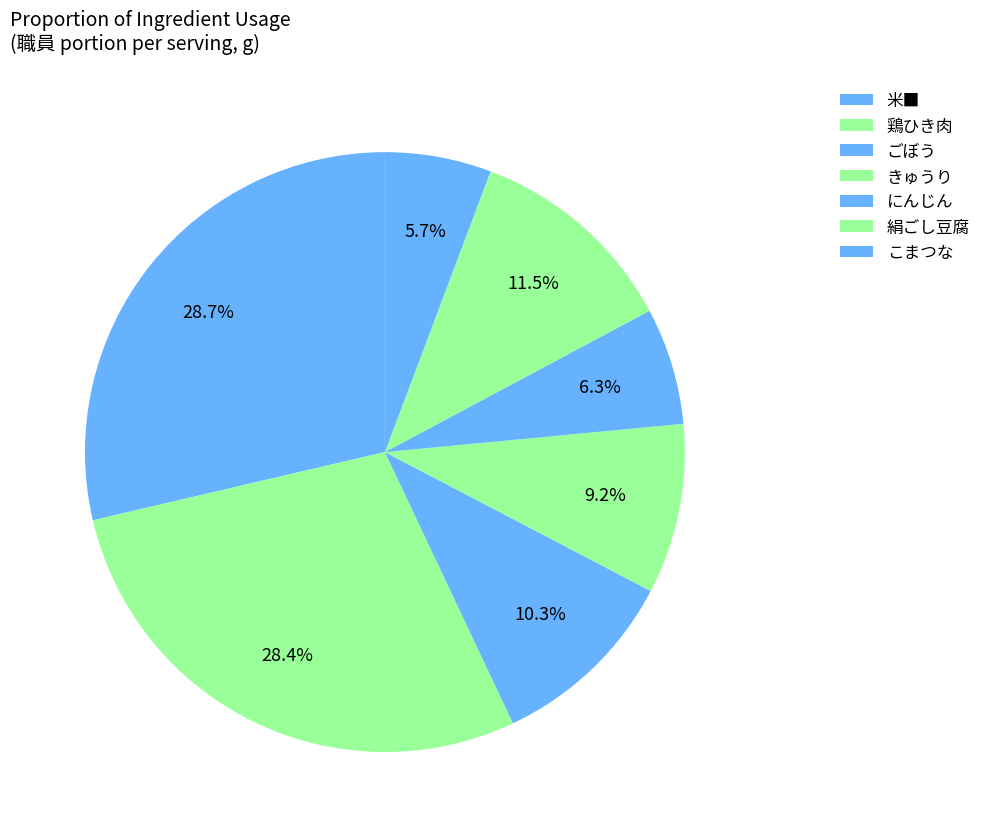

The 絹ごし豆腐 slice represents 21% of the pie. True or false?

False